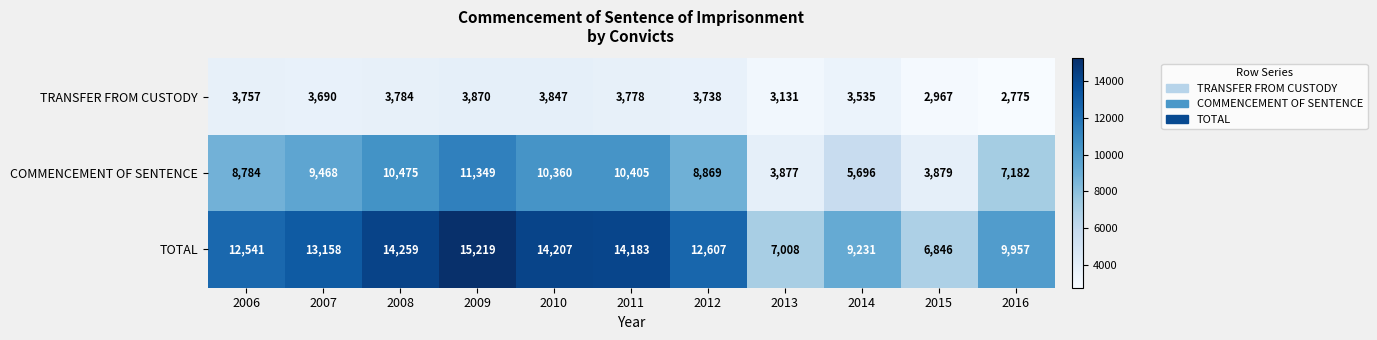

What is the smallest value displayed?

2775